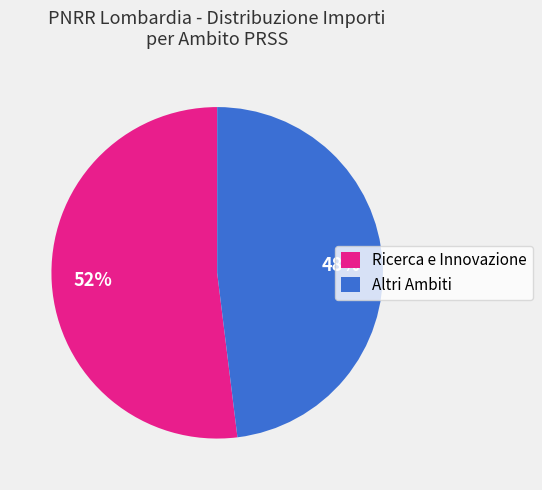

Approximately how many times larger is the value at Altri Ambiti compared to Ricerca e Innovazione?

0.9